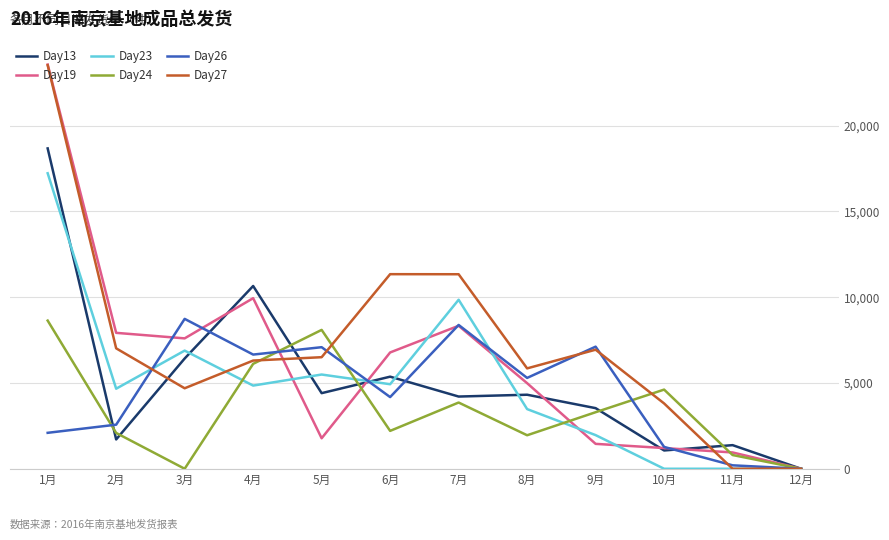

What is the greatest value displayed?

23555